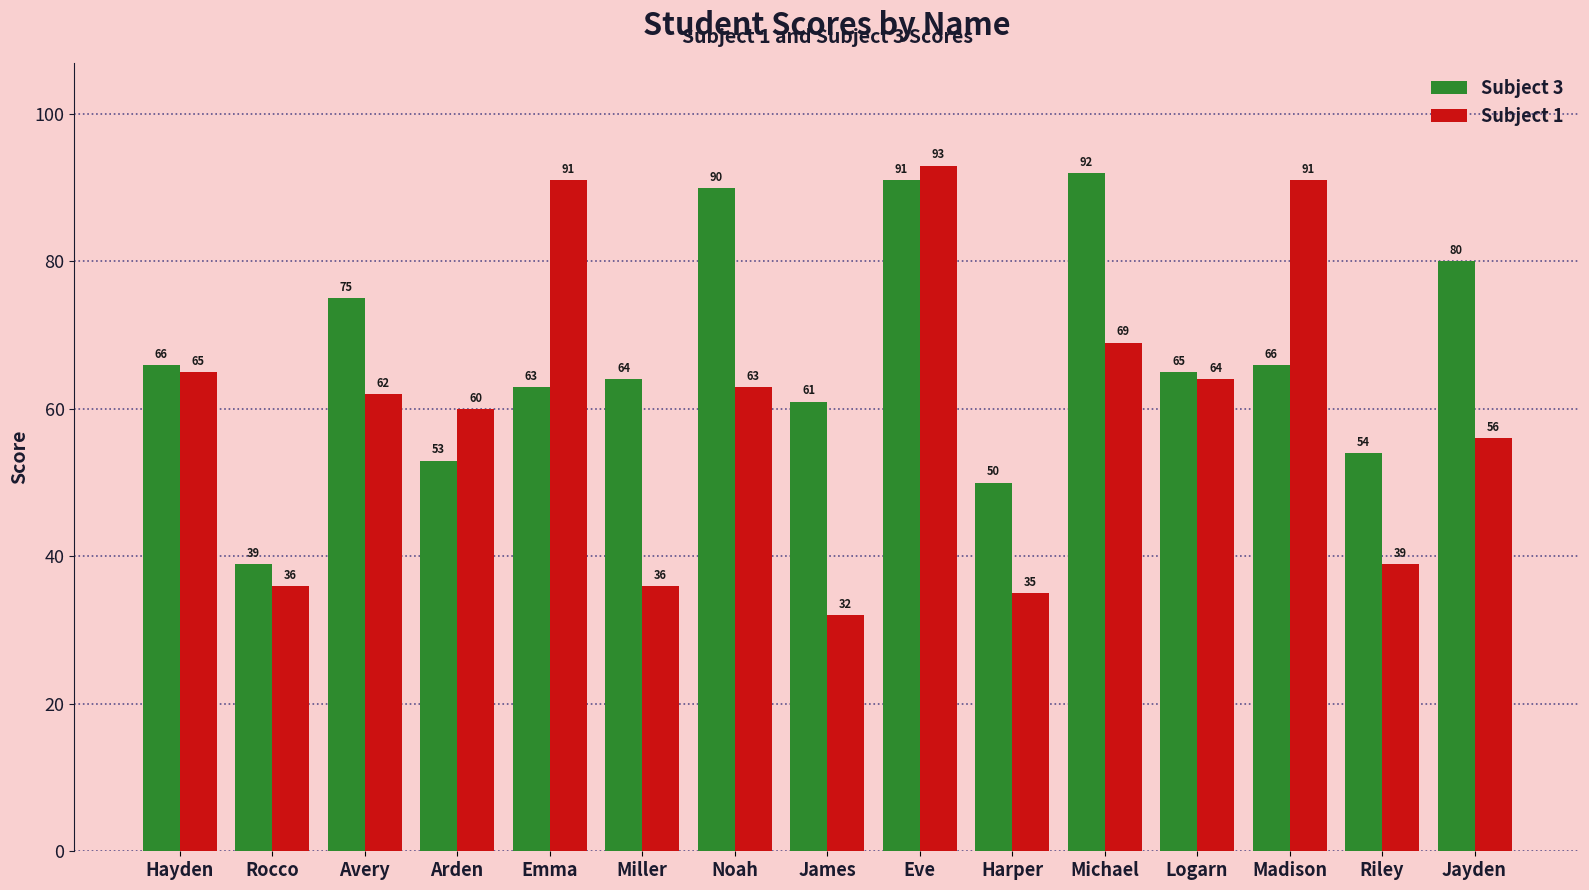

What is the minimum value for Subject 3?

39